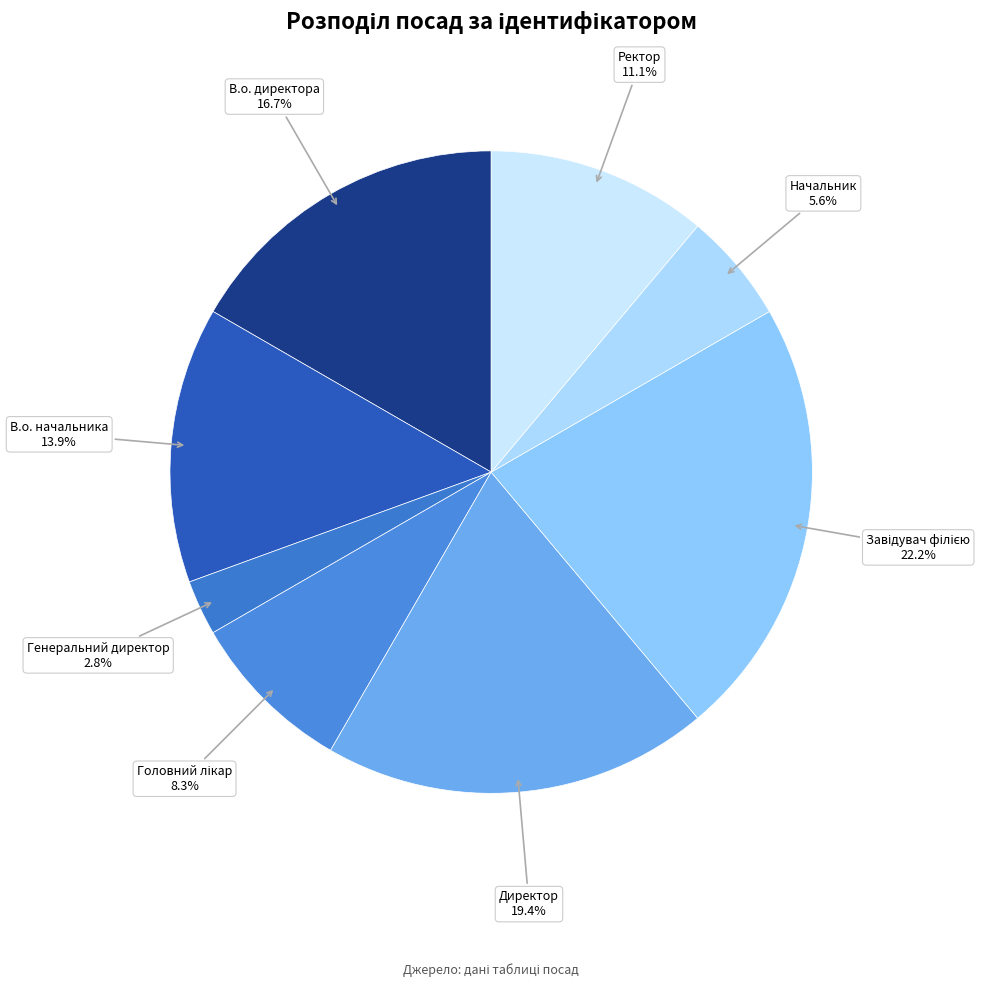

What portion of the pie excludes Директор?

80.6%